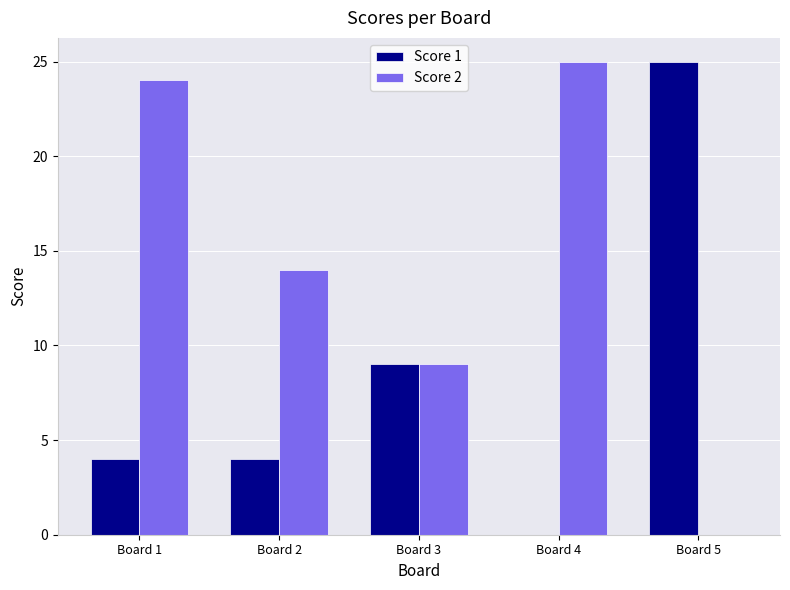

Is it true that Score 2 equals 10 at Board 2?

False